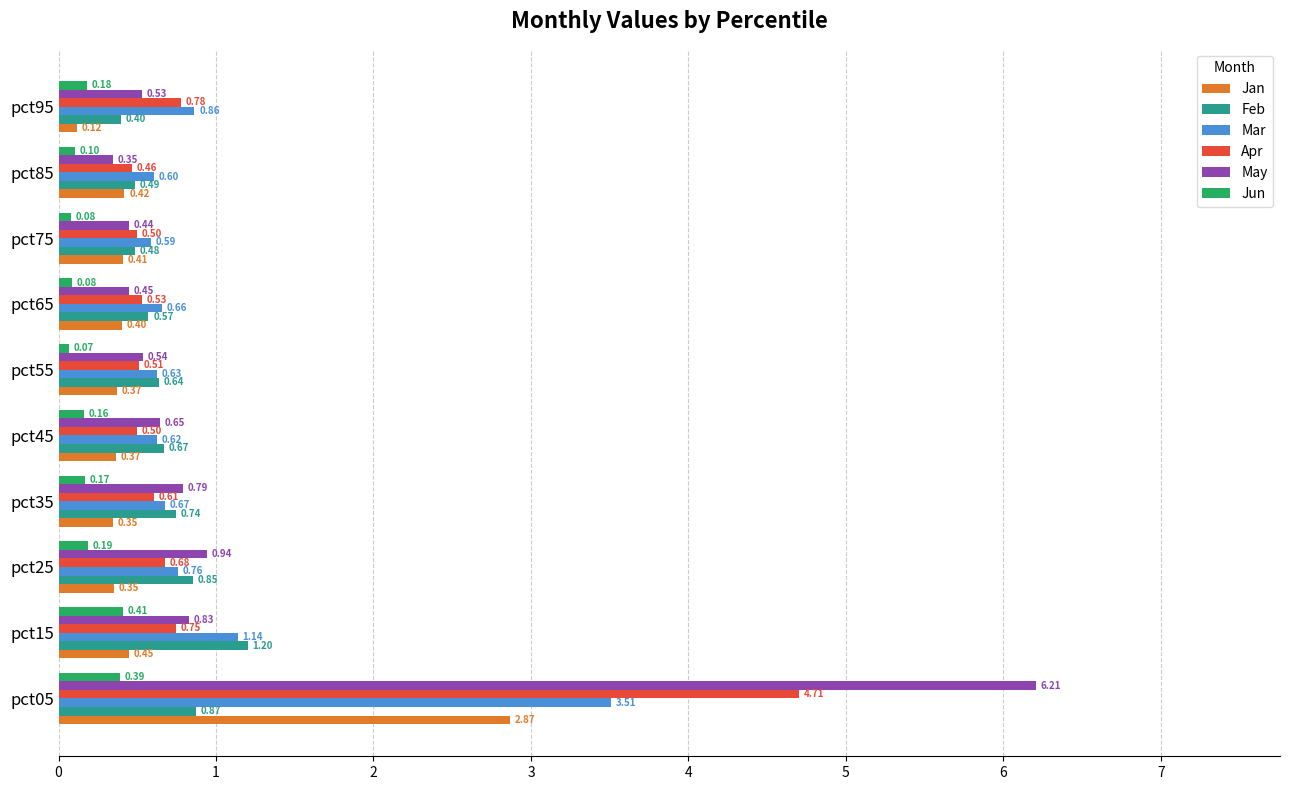

Which series has the widest spread of values?

May